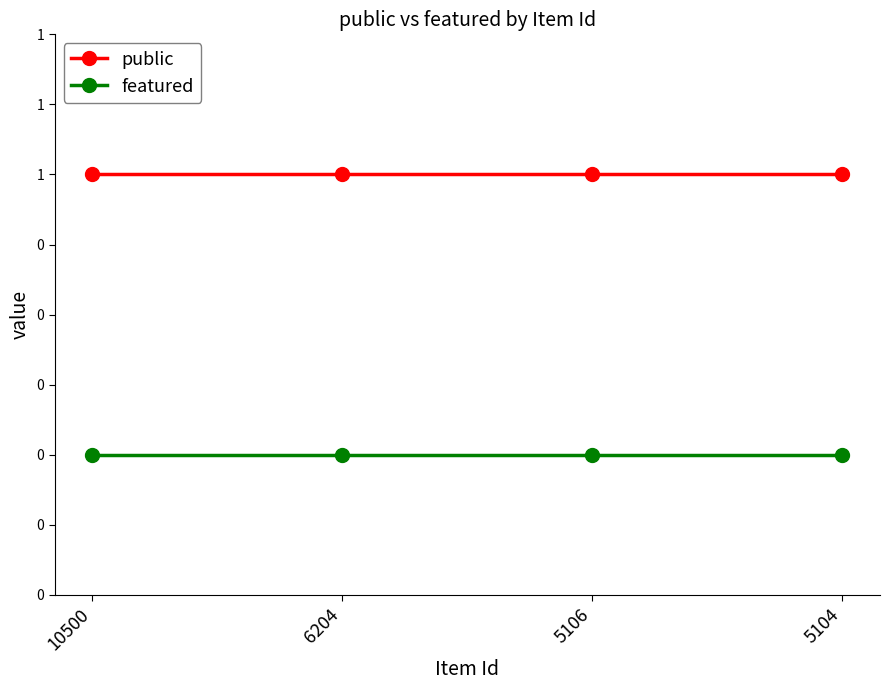

At which category is the sum across all series the highest?

10500